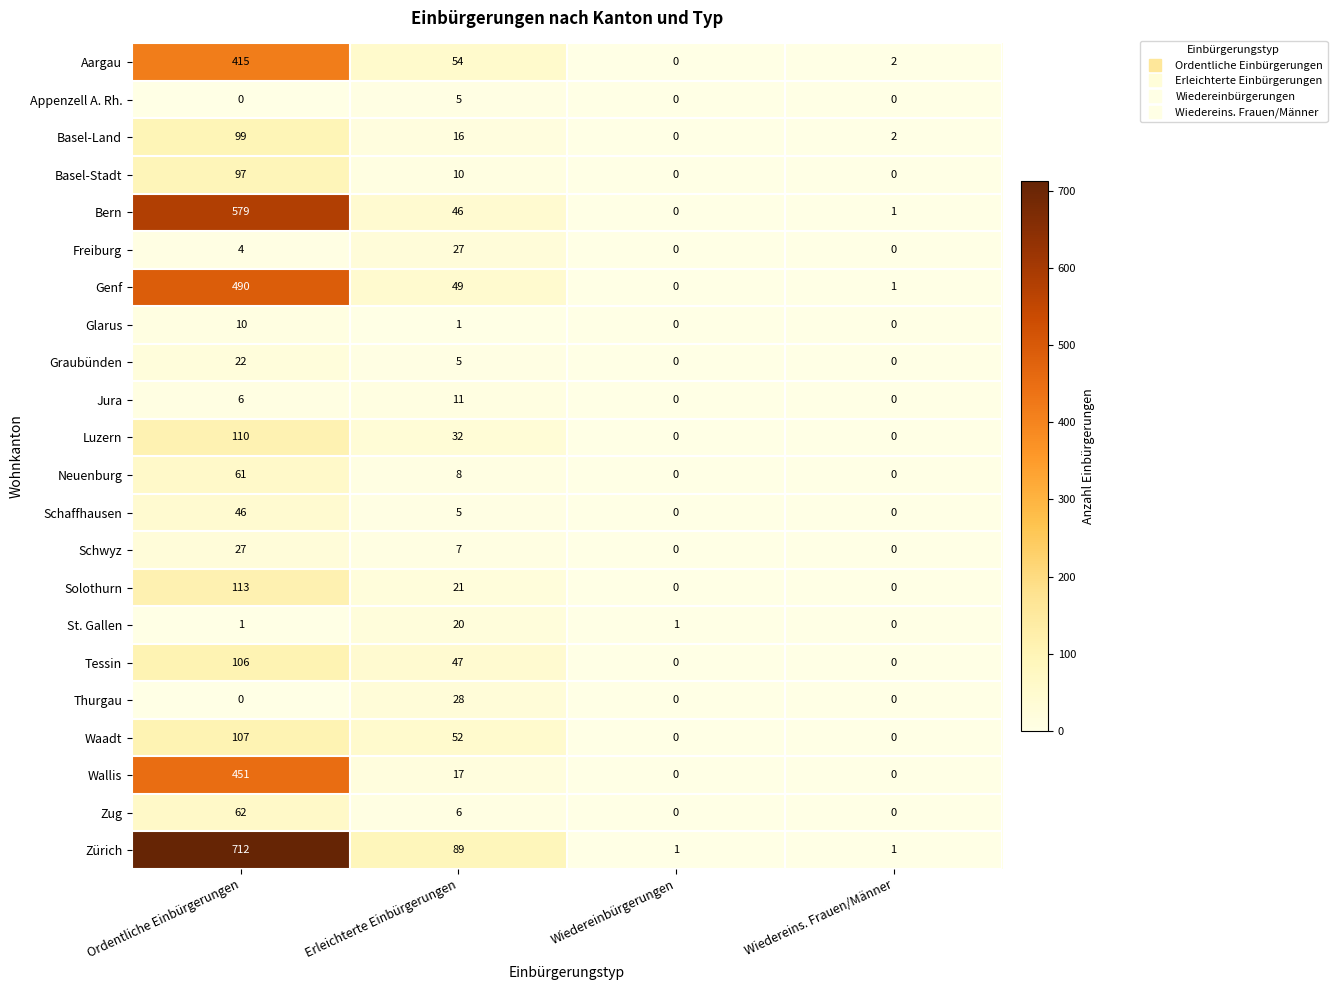

Which series has the widest spread of values?

Zürich